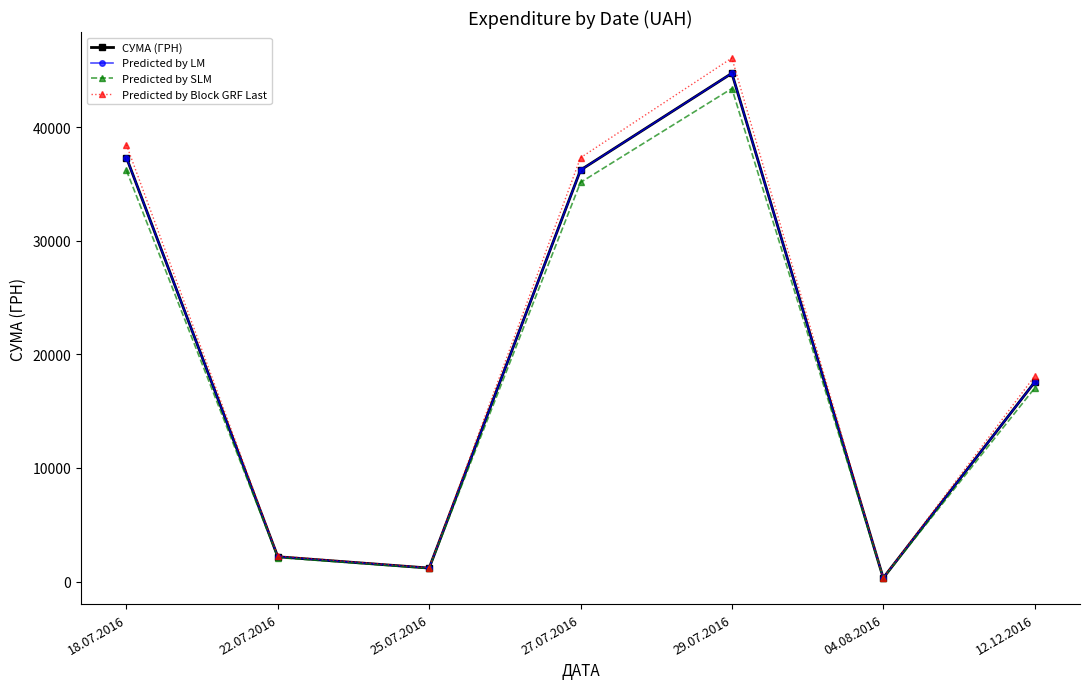

Reading right to left, list all the values displayed in this chart.

СУМА (ГРН): 12.12.2016=17548.0	04.08.2016=321.5	29.07.2016=44730.5	27.07.2016=36213.0	25.07.2016=1193.0	22.07.2016=2188.9	18.07.2016=37309.0
Predicted by LM: 12.12.2016=17548.0	04.08.2016=321.5	29.07.2016=44730.5	27.07.2016=36213.0	25.07.2016=1193.0	22.07.2016=2188.9	18.07.2016=37309.0
Predicted by SLM: 12.12.2016=17021.6	04.08.2016=311.9	29.07.2016=43388.6	27.07.2016=35126.6	25.07.2016=1157.2	22.07.2016=2123.2	18.07.2016=36189.7
Predicted by Block GRF Last: 12.12.2016=18074.4	04.08.2016=331.2	29.07.2016=46072.4	27.07.2016=37299.4	25.07.2016=1228.8	22.07.2016=2254.6	18.07.2016=38428.3